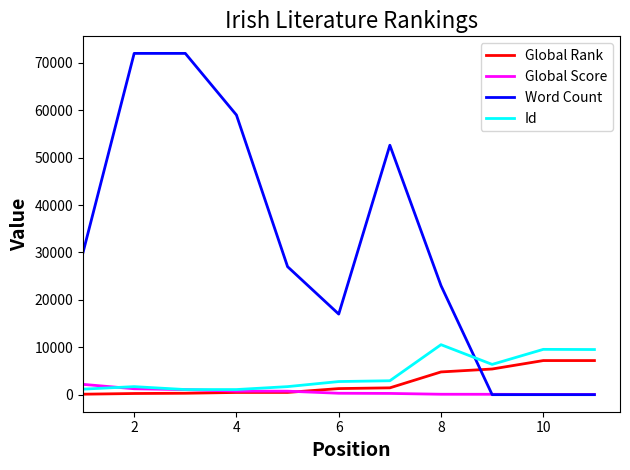

After their last crossing, which series has the higher values: Global Score or Word Count?

Global Score